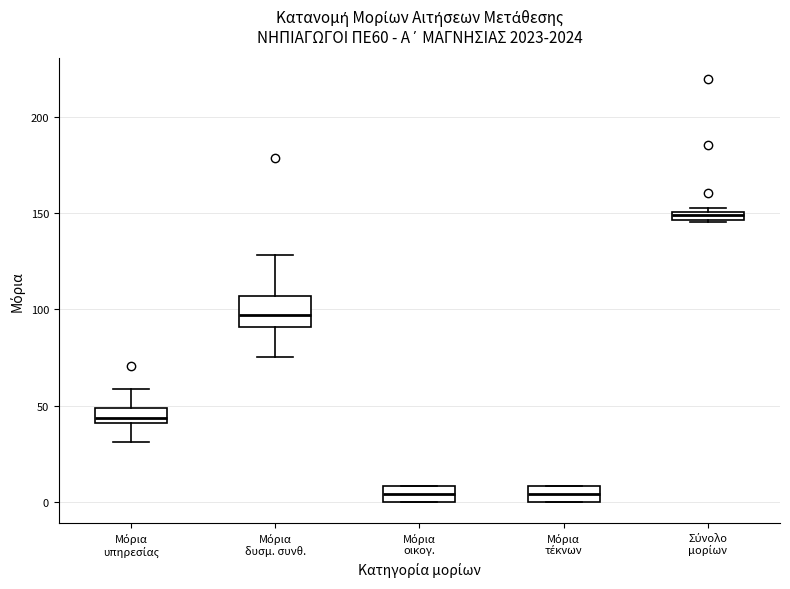

Which box is the tallest, from its lower edge to its upper edge?

Μόρια δυσμ. συνθ.